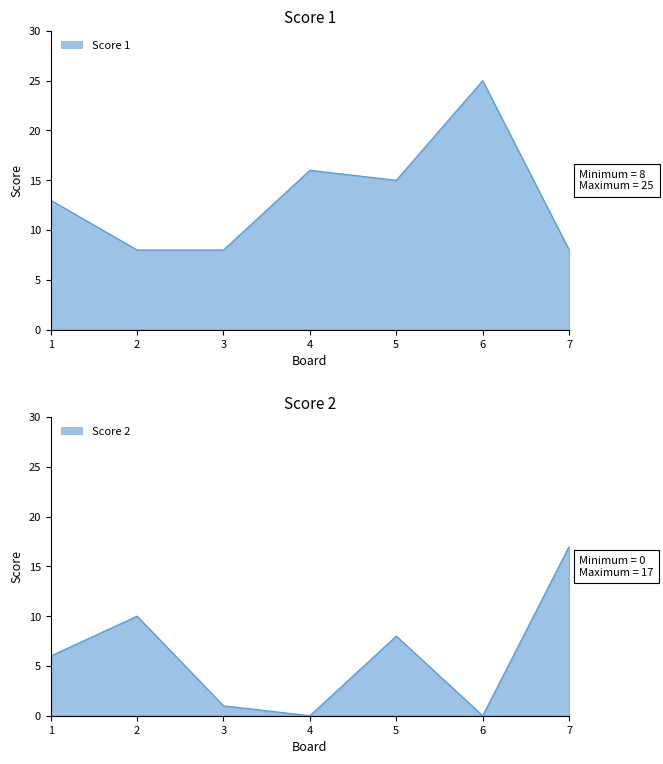

Rank the categories by Score 2 value from lowest to highest.

4, 6, 3, 1, 5, 2, 7